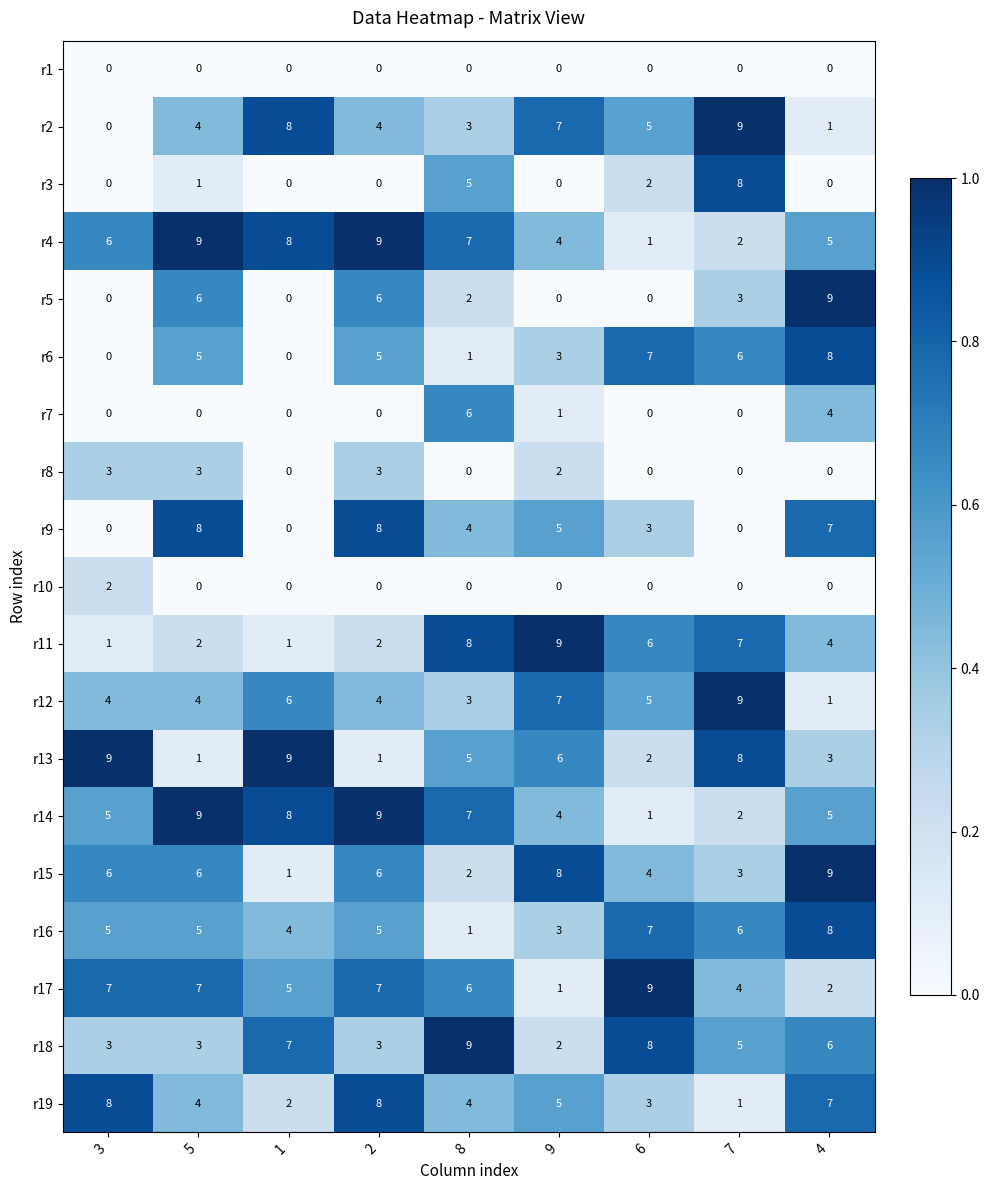

The r2 series shows 9 at 7. True or false?

True